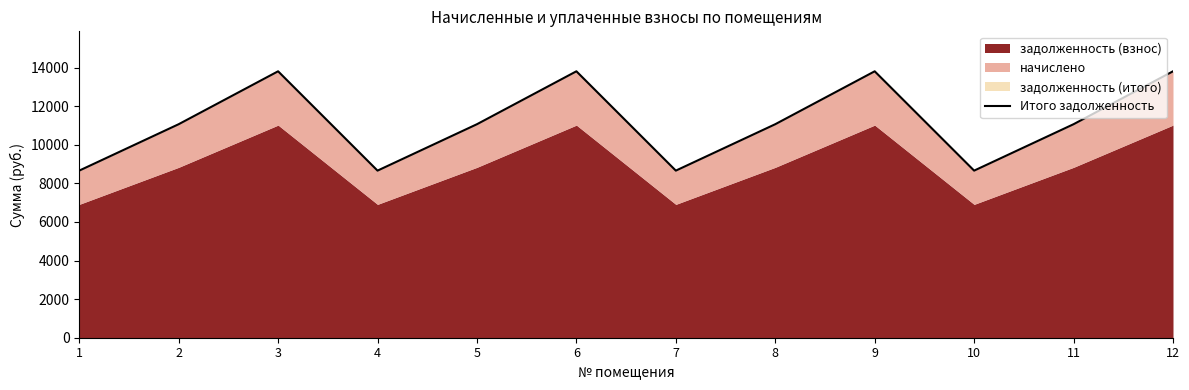

Rank the categories by value from highest to lowest.

3, 6, 9, 12, 2, 5, 8, 11, 1, 4, 7, 10